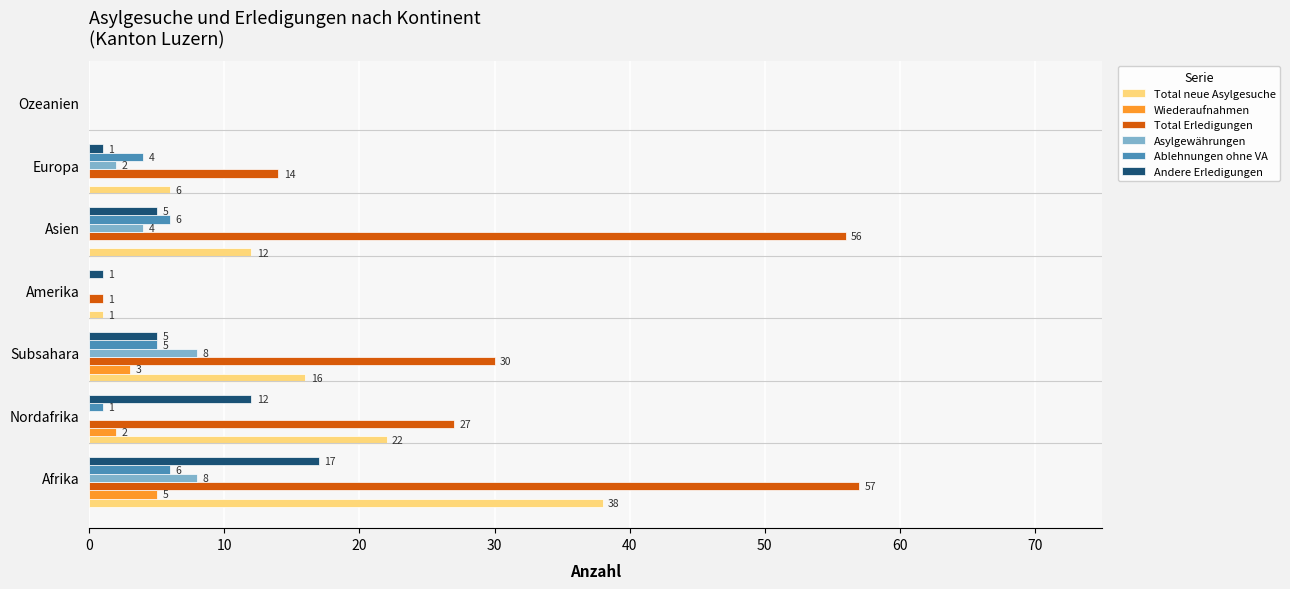

Which series has the largest total across all categories?

Total Erledigungen